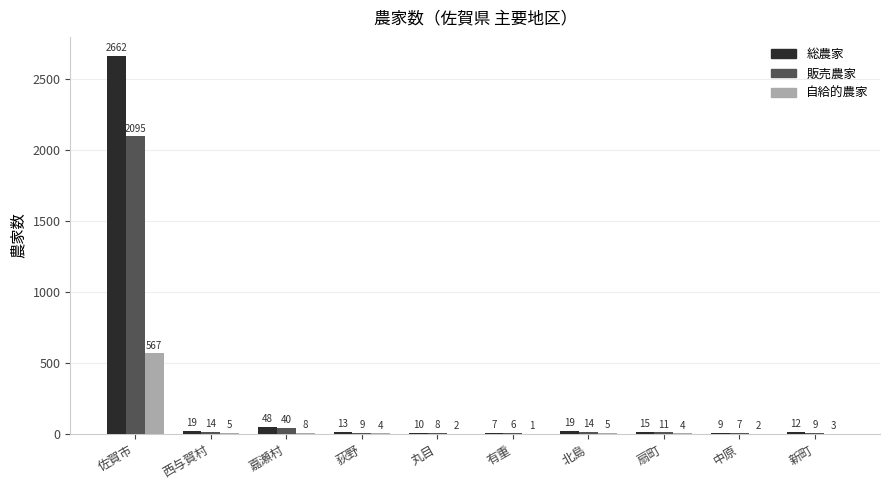

What is the sum of all 自給的農家 values?

601